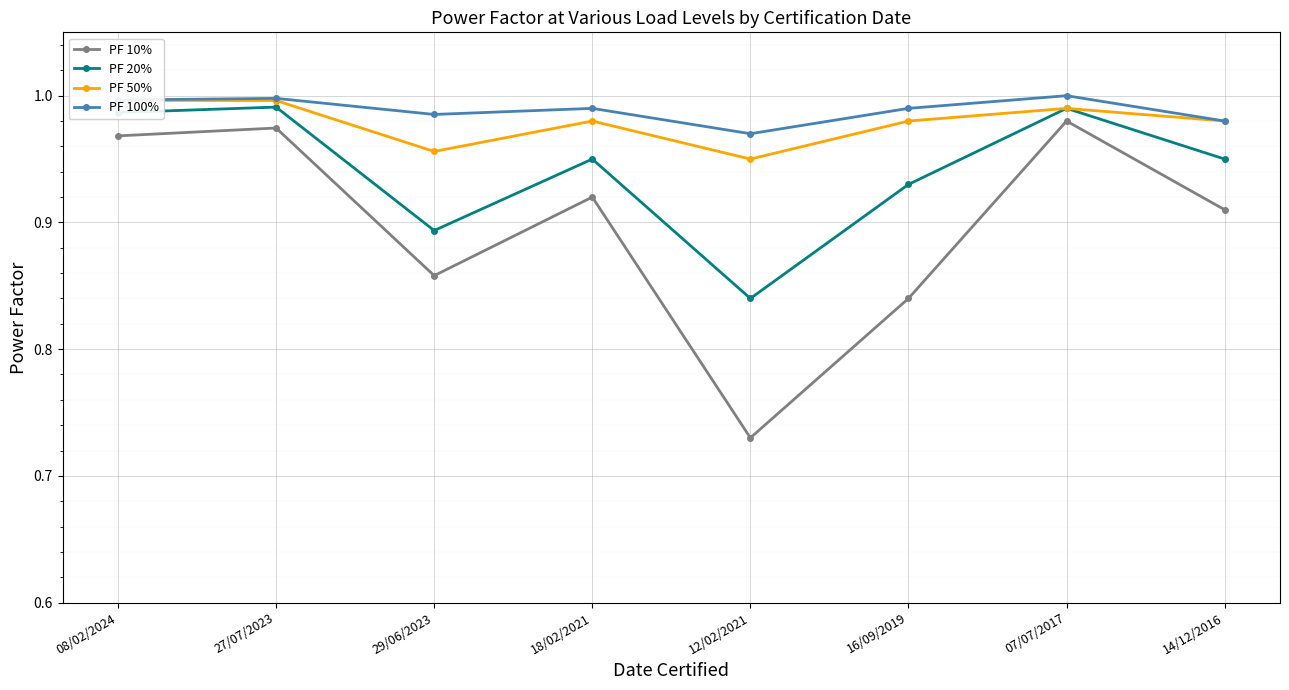

Reading right to left, extract all data points from this chart.

PF 10%: 0.9	1.0	0.8	0.7	0.9	0.9	1.0	1.0
PF 20%: 0.9	1.0	0.9	0.8	0.9	0.9	1.0	1.0
PF 50%: 1.0	1.0	1.0	0.9	1.0	1.0	1.0	1.0
PF 100%: 1.0	1.0	1.0	1.0	1.0	1.0	1.0	1.0